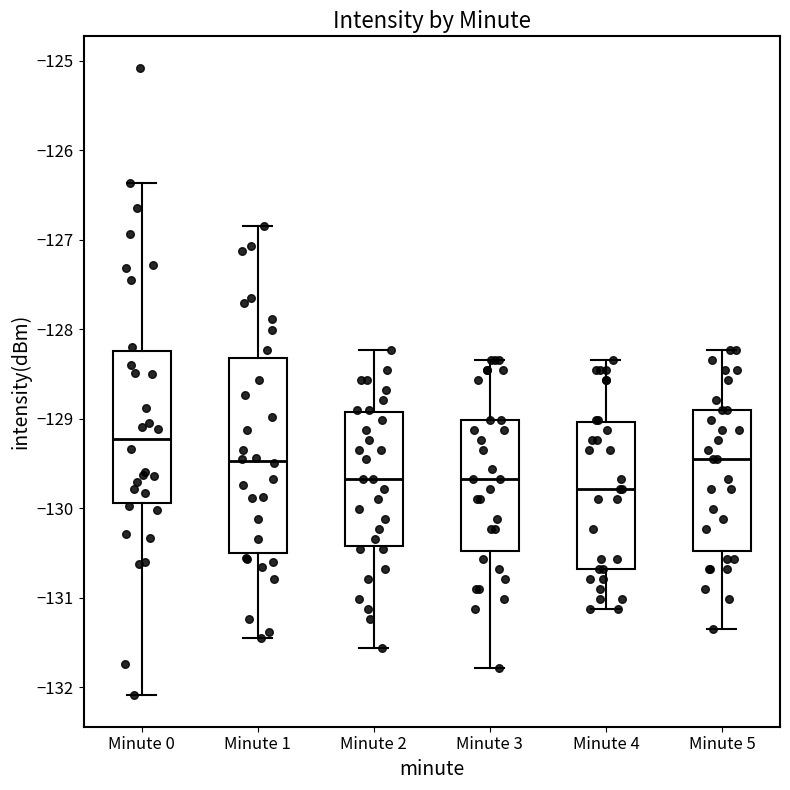

Which box has the lowest median line?

Minute 4